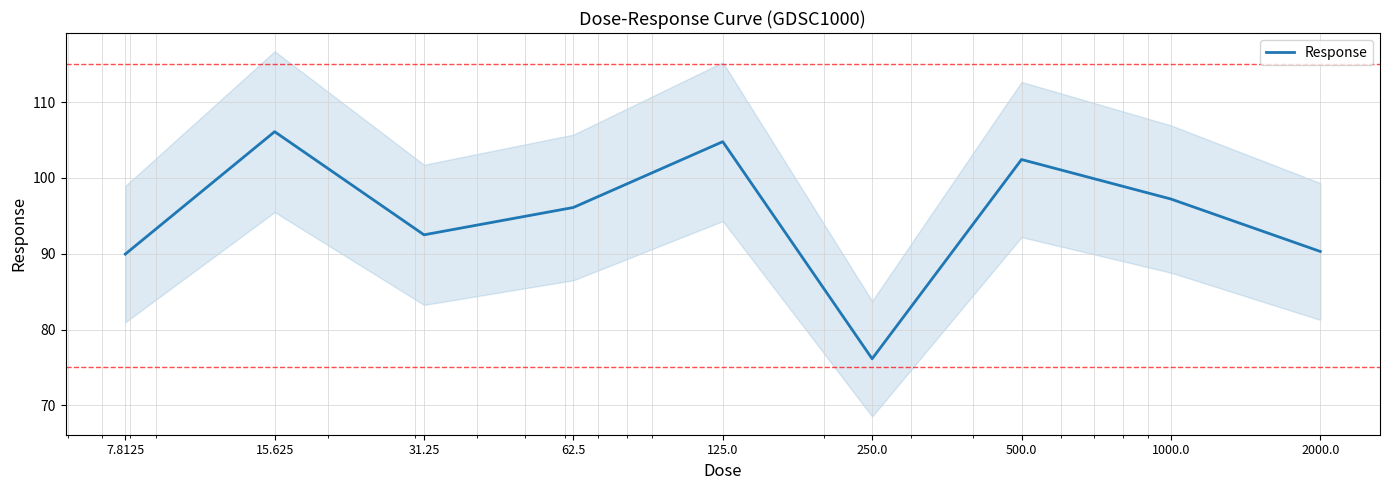

At which category does the chart reach its minimum across all series?

250.0